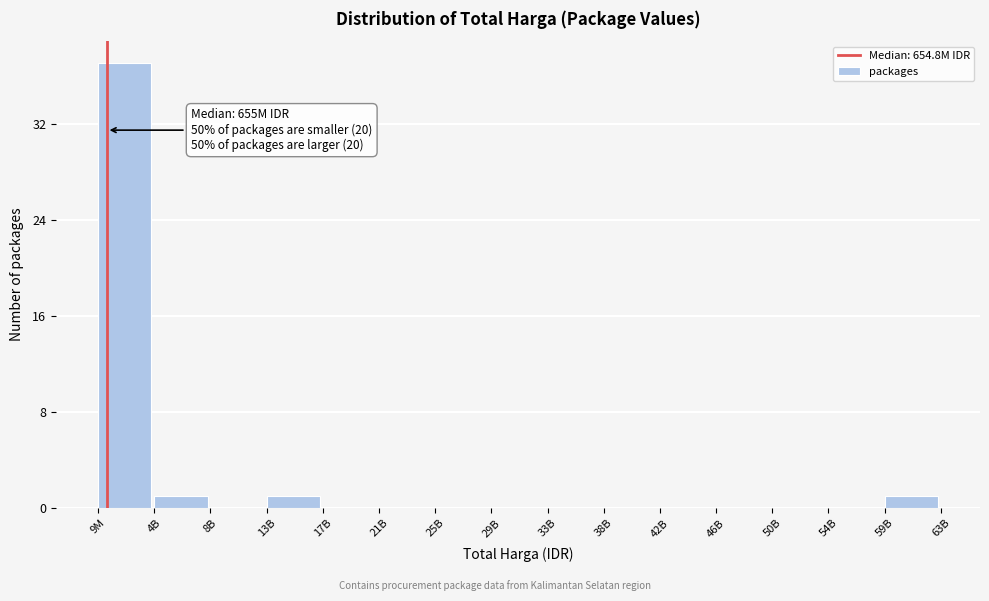

Reading left to right, list all the values displayed in this chart.

9M=37	4B=1	8B=0	13B=1	17B=0	21B=0	25B=0	29B=0	33B=0	38B=0	42B=0	46B=0	50B=0	54B=0	59B=1